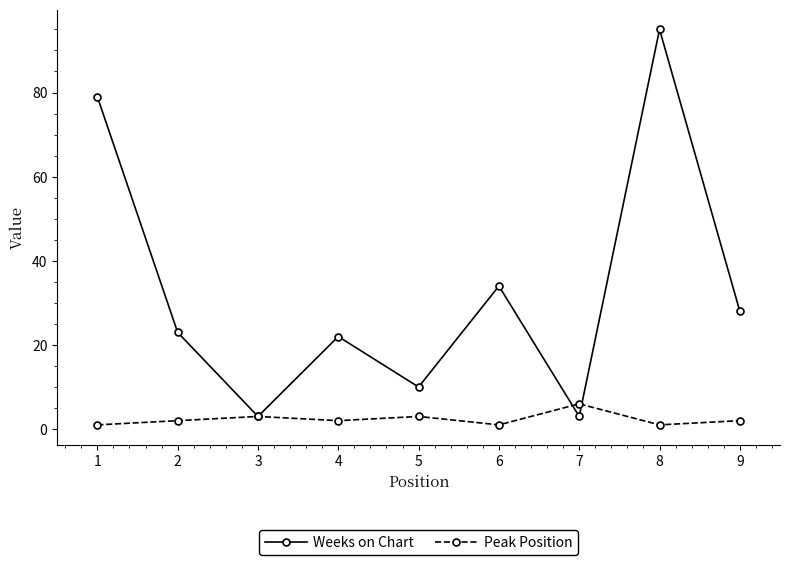

What is the sum of all Weeks on Chart values?

297